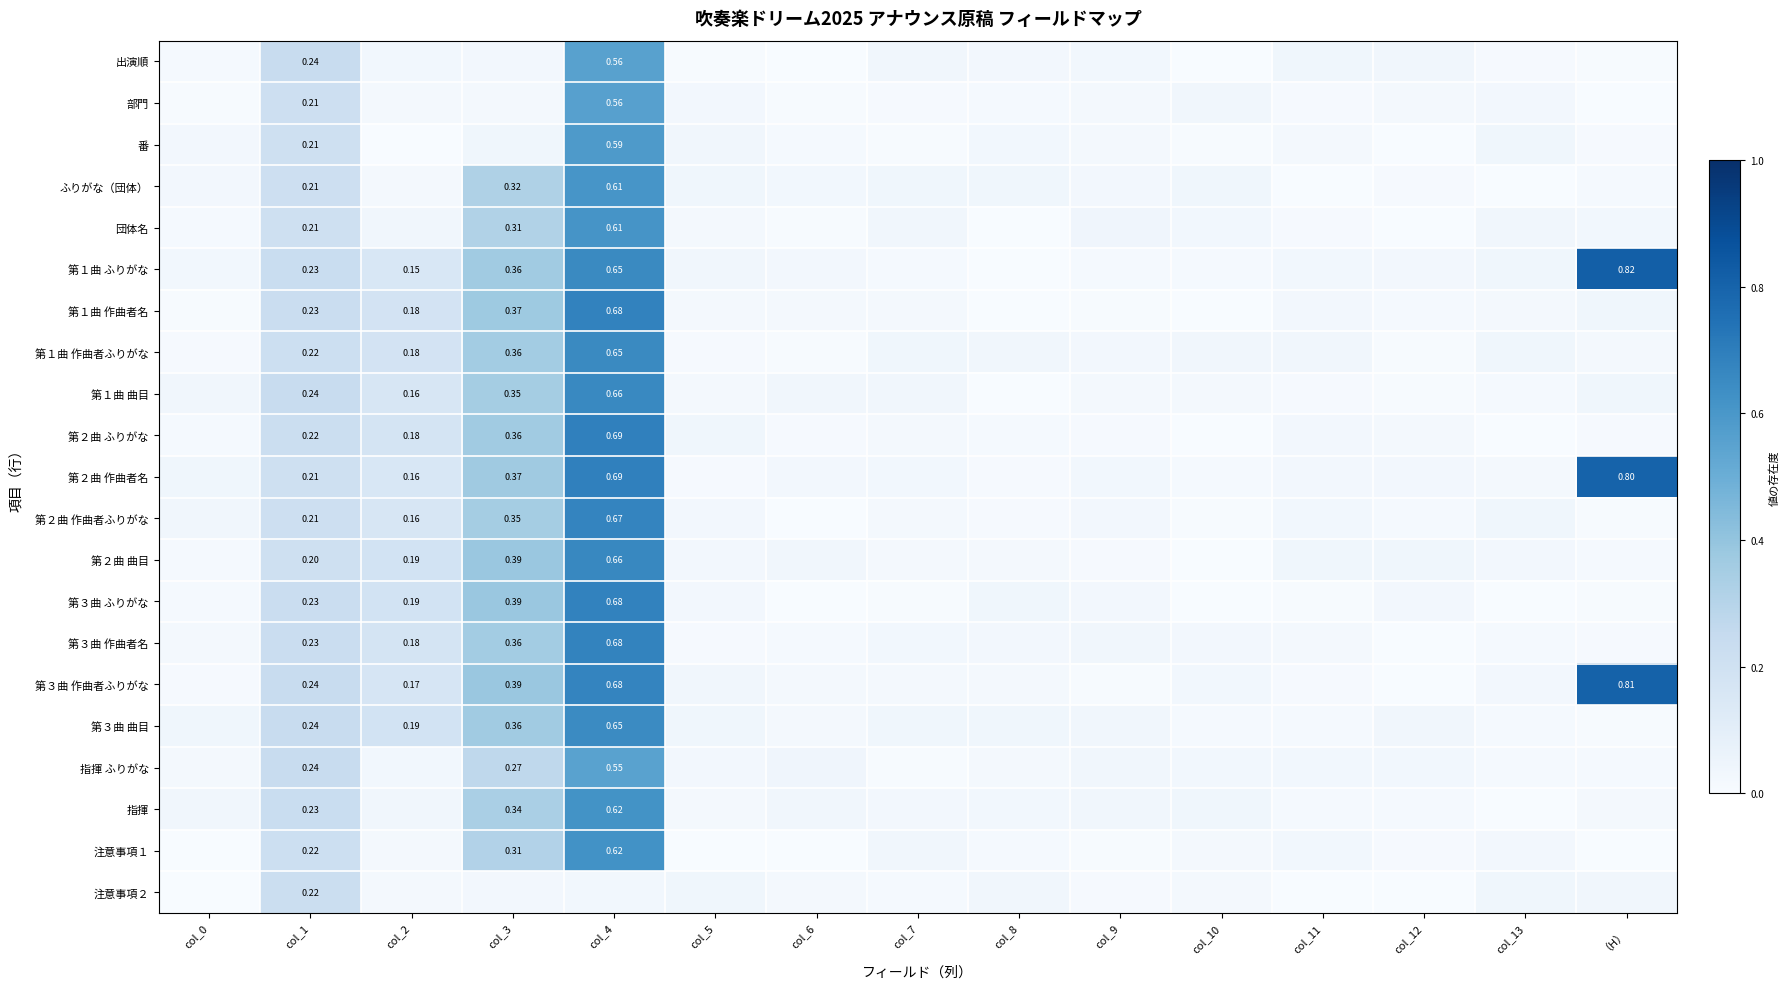

What is the difference between the second highest and minimum values in the 第２曲 ふりがな series?

0.4